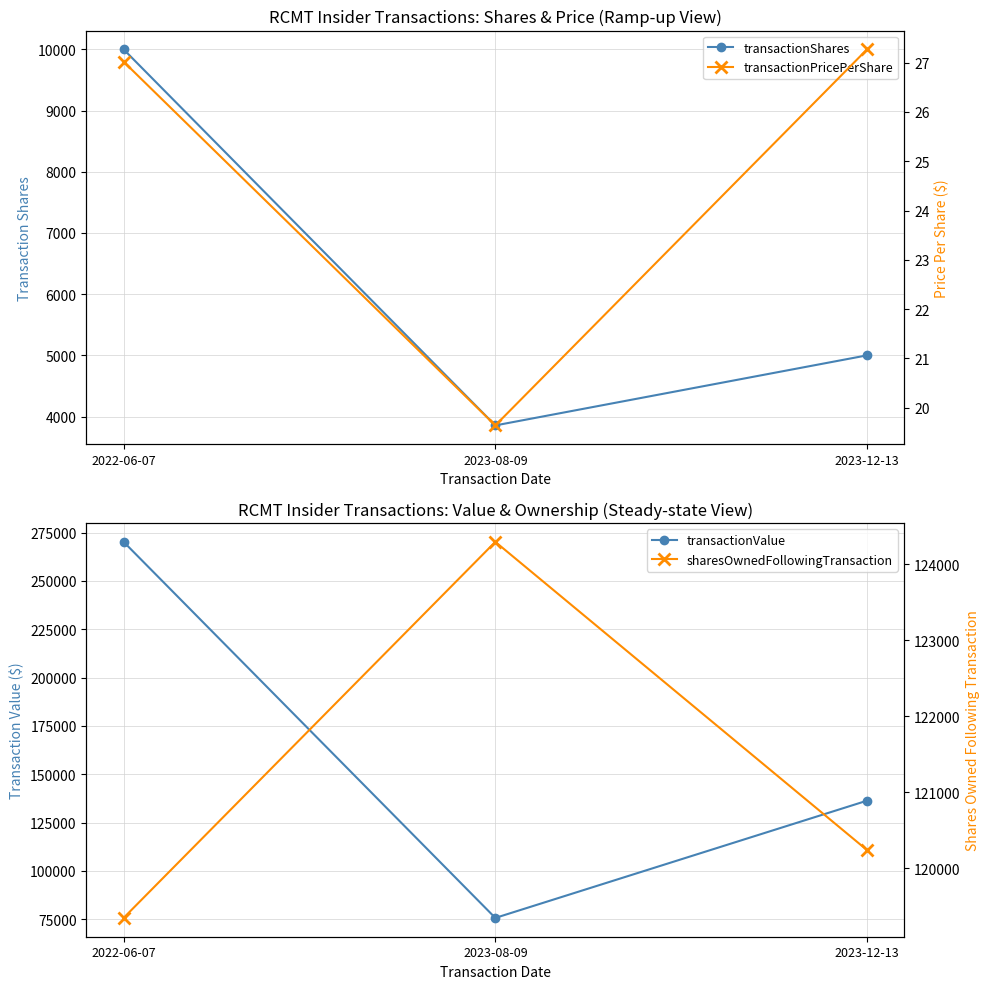

Reading left to right, extract all data points from this chart.

transactionShares: 10000.0	3855.0	5000.0
transactionValue: 270200.0	75712.0	136350.0
transactionPricePerShare: 27.0	19.6	27.3
sharesOwnedFollowingTransaction: 119343.0	124296.0	120236.0